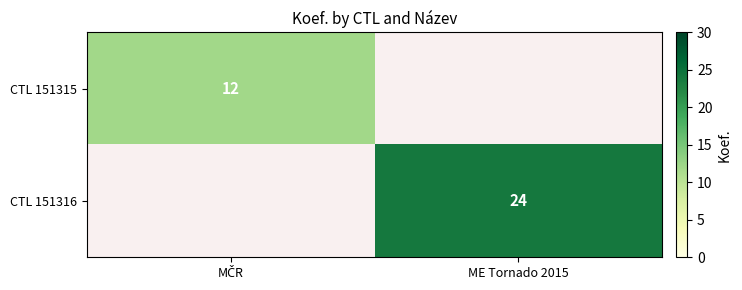

At which label is CTL 151315 closest to 6?

MČR